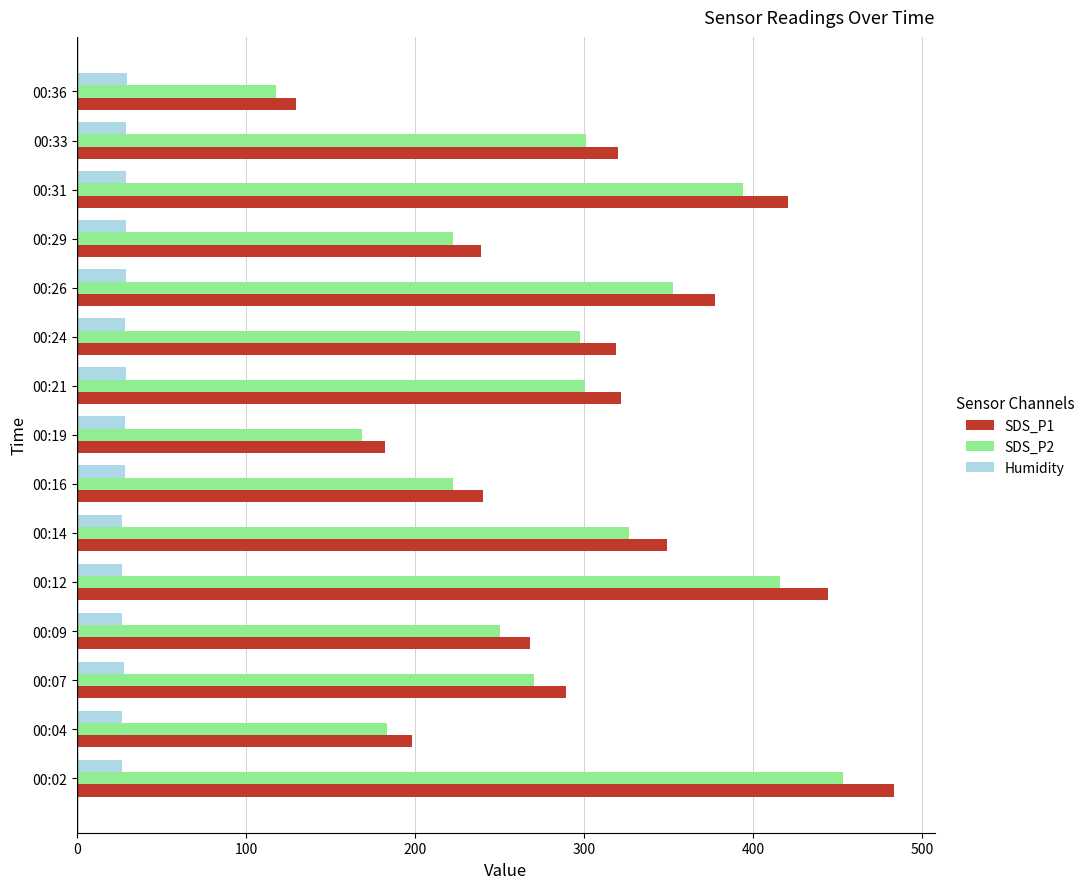

What is the difference between the second highest and second lowest values in the SDS_P2 series?

247.6